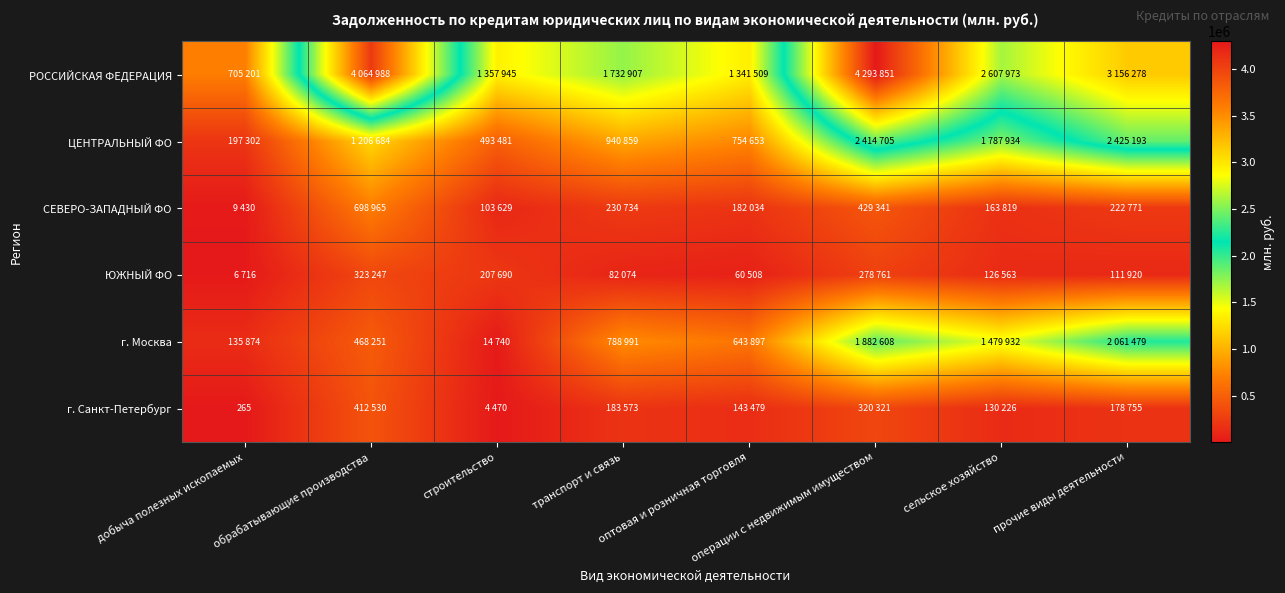

Rank the series by their maximum value, from highest to lowest.

РОССИЙСКАЯ ФЕДЕРАЦИЯ, ЦЕНТРАЛЬНЫЙ ФО, г. Москва, СЕВЕРО-ЗАПАДНЫЙ ФО, г. Санкт-Петербург, ЮЖНЫЙ ФО